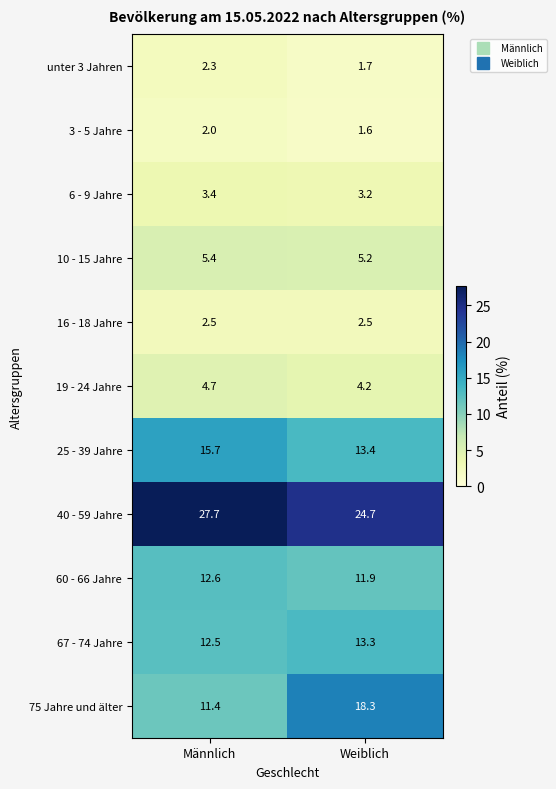

Where does the 40 - 59 Jahre series first go above 27?

Männlich